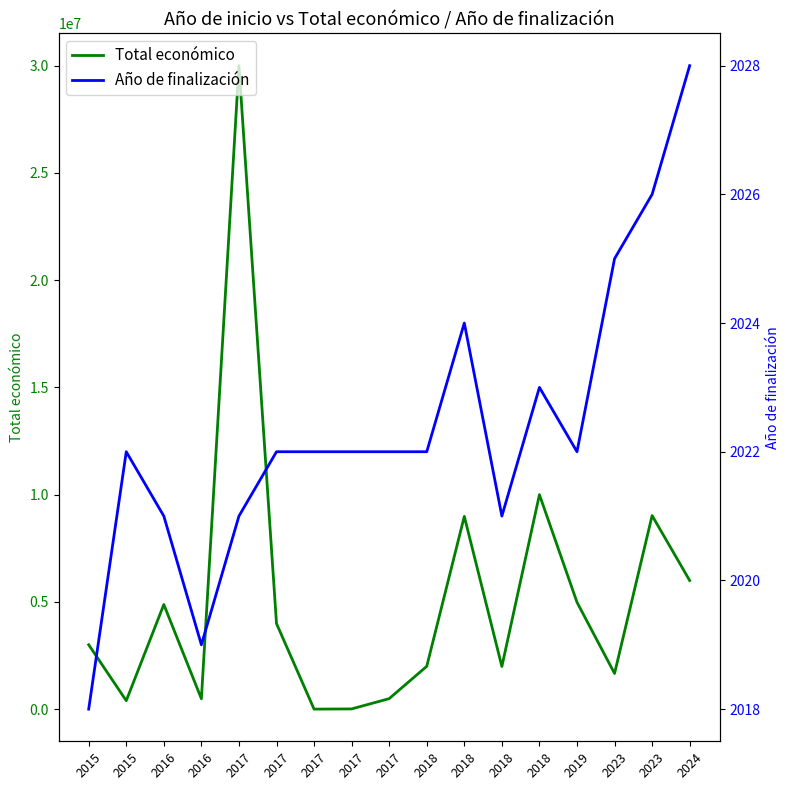

At how many categories does at least one series exceed 11874797?

1